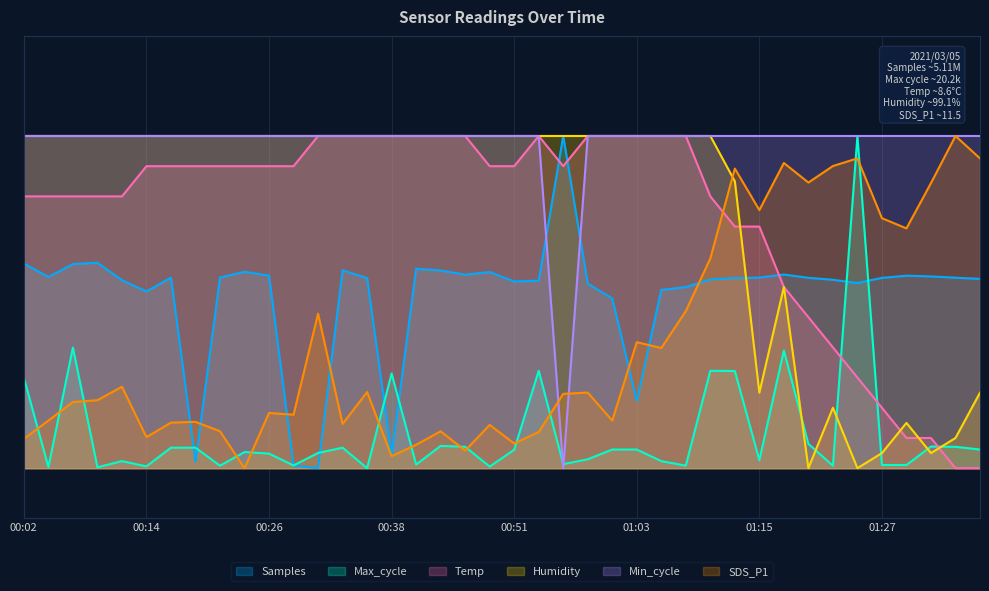

True or false: Min_cycle has more than 0 points higher than both neighbors.

False